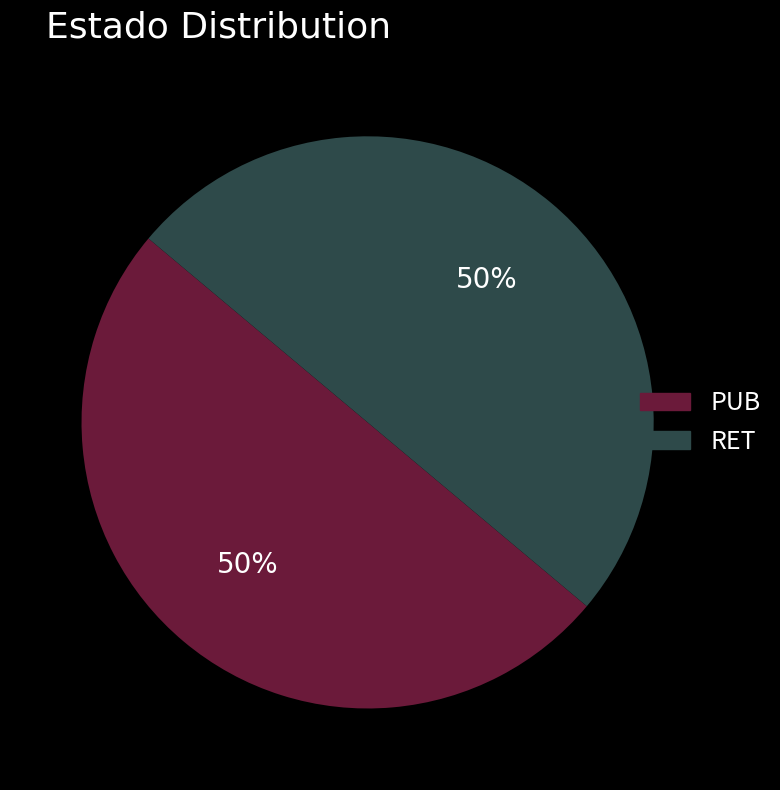

Combined, do RET and PUB account for over 50%?

Yes